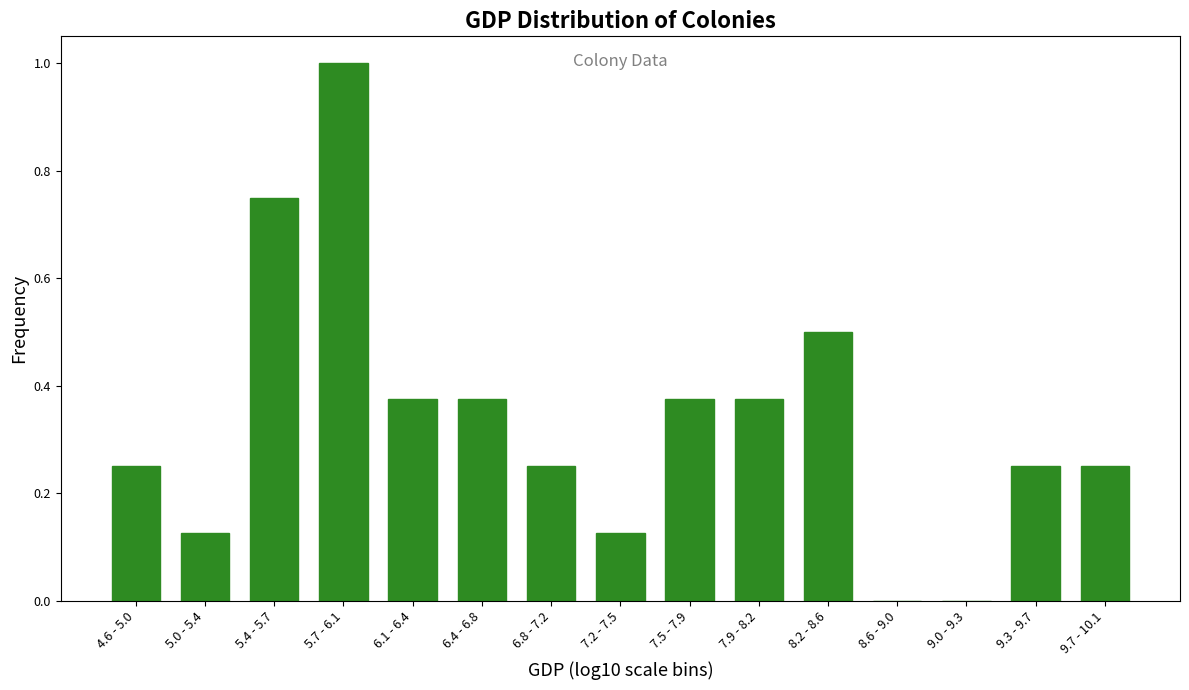

What is the maximum value shown in the chart?

1.0